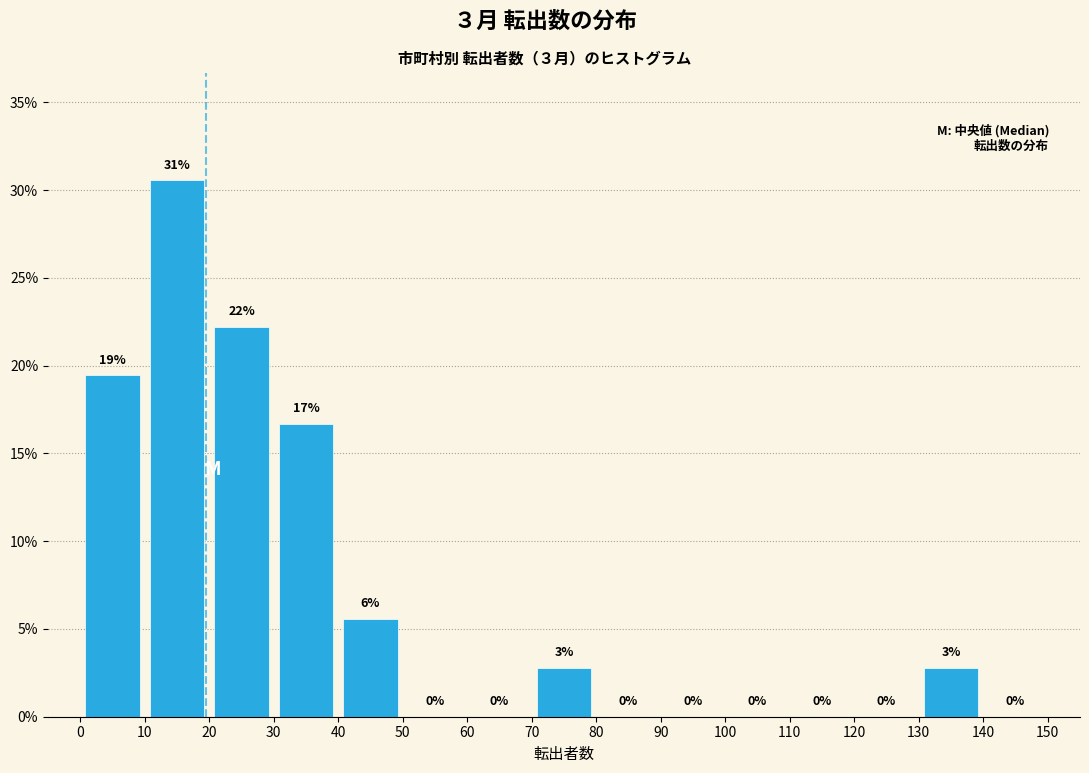

Which range on the x-axis has the tallest bar?

10 to 20